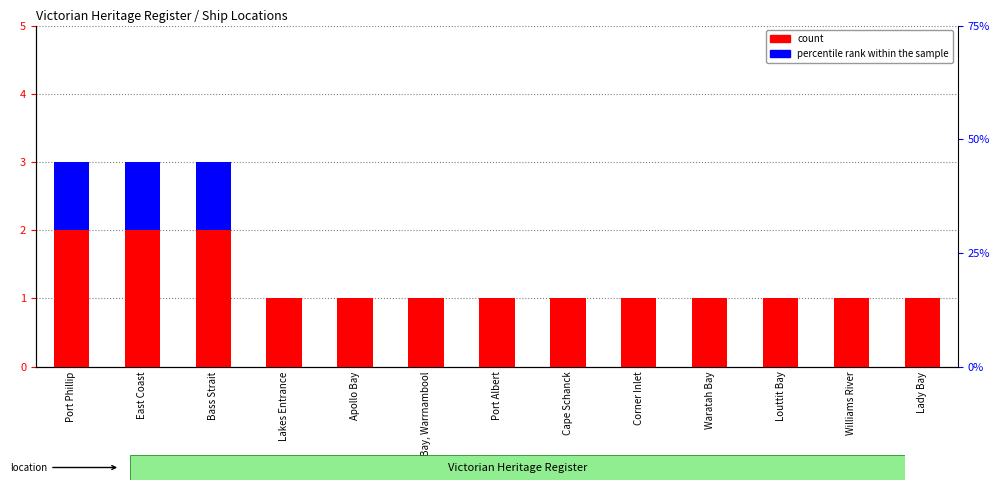

At how many categories does at least one series exceed 0?

13